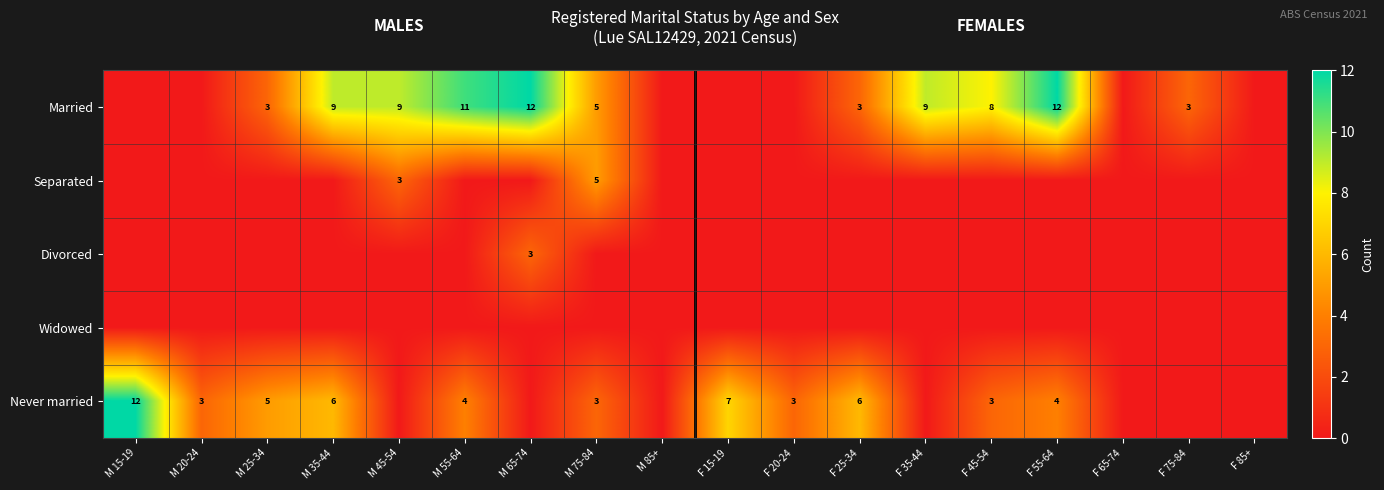

The value of Separated at M 75-84 is 5. True or false?

True